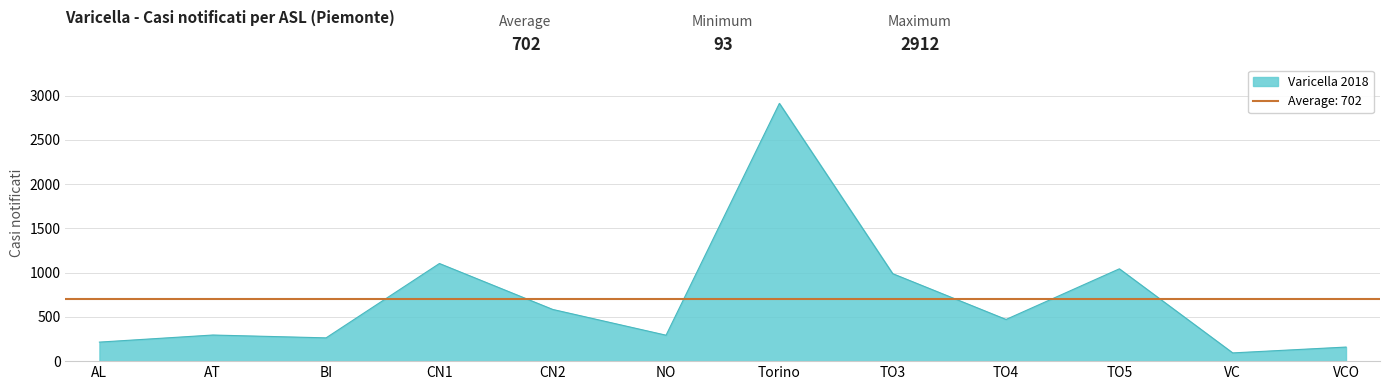

Is it true that Varicella_2018 equals 295 at AT?

True